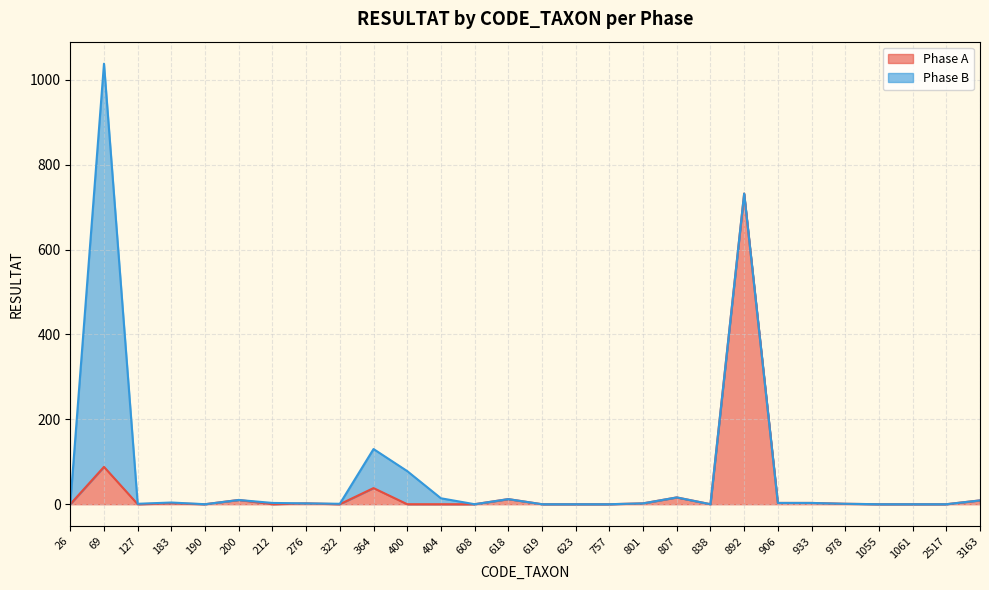

How many interior local peaks (higher than both neighbors) does the data have?

8